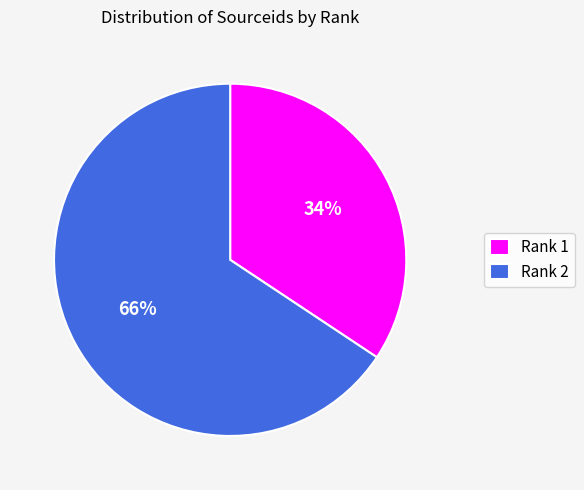

How many segments does this pie chart have?

2